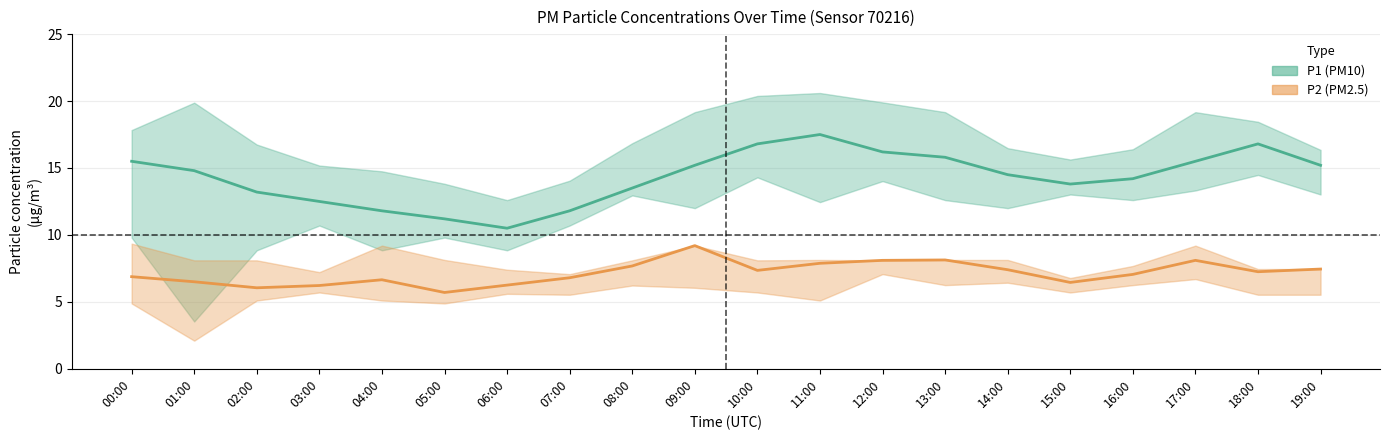

Reading left to right, extract all data points from this chart.

P1 (PM10) estimate: 00:00=15.5	01:00=14.8	02:00=13.2	03:00=12.5	04:00=11.8	05:00=11.2	06:00=10.5	07:00=11.8	08:00=13.5	09:00=15.2	10:00=16.8	11:00=17.5	12:00=16.2	13:00=15.8	14:00=14.5	15:00=13.8	16:00=14.2	17:00=15.5	18:00=16.8	19:00=15.2
P2 (PM2.5) estimate: 00:00=6.9	01:00=6.5	02:00=6.0	03:00=6.2	04:00=6.7	05:00=5.7	06:00=6.2	07:00=6.8	08:00=7.7	09:00=9.2	10:00=7.3	11:00=7.9	12:00=8.1	13:00=8.1	14:00=7.4	15:00=6.5	16:00=7.0	17:00=8.1	18:00=7.2	19:00=7.5